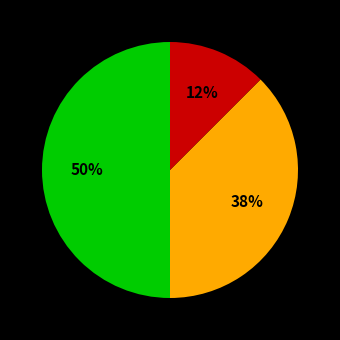

To the nearest percent, what is the average slice percentage?

33%